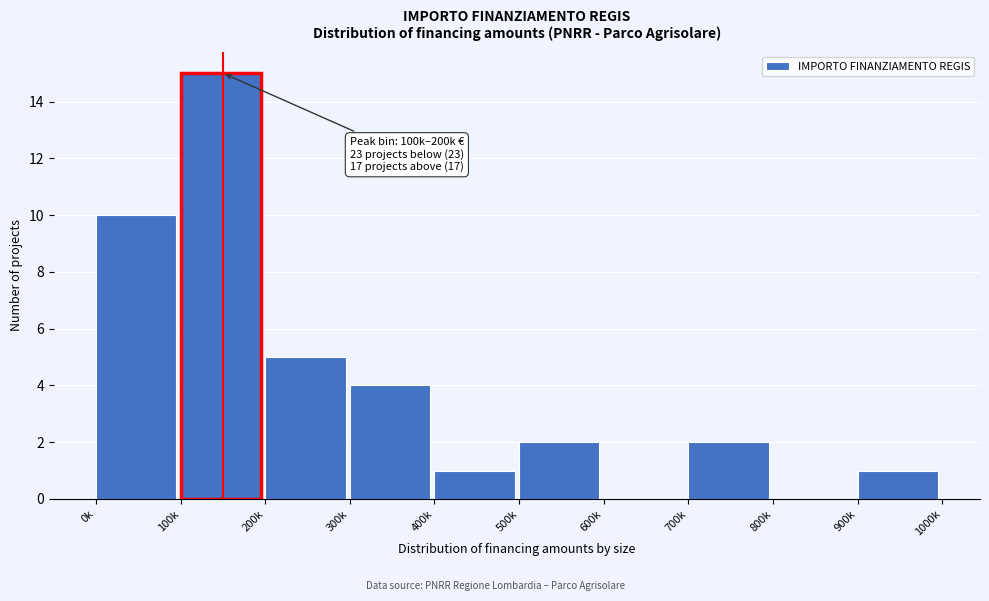

Reading right to left, extract all data points from this chart.

900k=1	800k=0	700k=2	600k=0	500k=2	400k=1	300k=4	200k=5	100k=15	0k=10